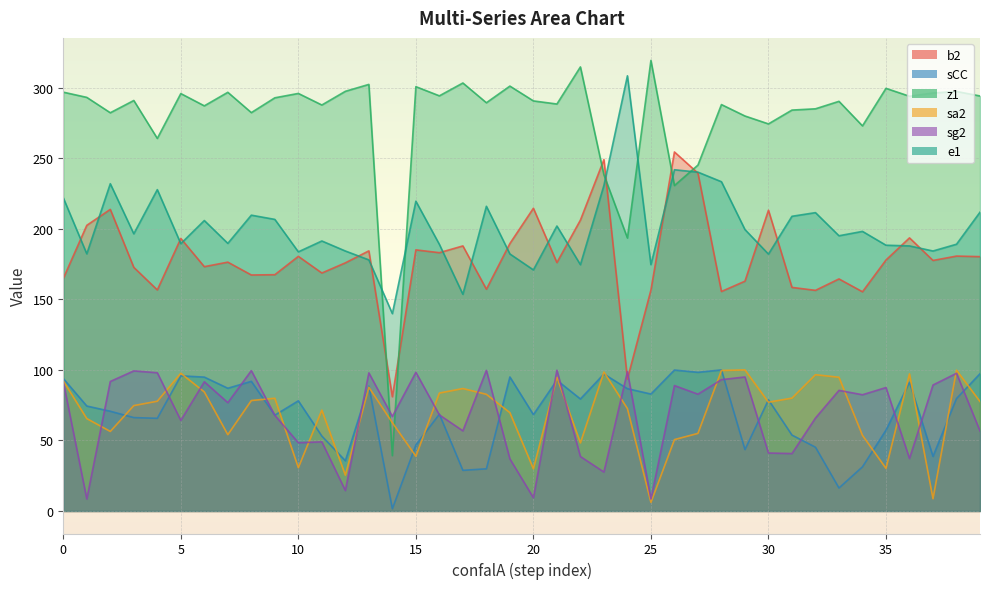

Reading right to left, transcribe all the data shown in this chart.

b2: 180.3	180.7	177.6	193.6	177.9	155.4	164.5	156.4	158.5	213.2	162.9	155.6	239.5	254.5	156.6	93.6	249.1	206.2	176.1	214.6	189.6	157.2	187.9	183.1	185.1	81.0	184.4	175.9	168.7	180.5	167.5	167.3	176.4	173.2	193.2	156.7	172.7	213.8	202.5	164.8
sCC: 97.3	79.7	38.7	91.2	57.3	31.3	16.3	45.2	53.8	78.8	43.5	100.0	98.3	99.9	82.9	86.7	97.1	79.4	92.7	68.3	95.0	29.9	28.8	68.6	46.8	1.6	88.5	35.6	53.1	78.1	67.9	91.9	87.0	94.9	95.8	65.7	66.2	70.7	74.4	93.9
z1: 294.2	297.4	296.3	294.0	299.6	273.0	290.4	285.1	284.2	274.4	280.0	288.1	245.2	230.7	319.4	193.5	238.3	314.8	288.5	290.7	301.2	289.4	303.4	294.3	300.8	39.2	302.4	297.5	287.8	296.0	292.9	282.4	296.8	287.2	295.9	264.1	291.0	282.3	293.2	296.9
sa2: 77.6	99.8	8.7	97.2	30.2	53.6	94.8	96.6	80.0	77.1	100.0	99.6	55.0	50.6	6.1	72.6	98.5	48.3	94.7	29.9	69.7	82.7	86.8	83.6	38.8	62.6	87.7	25.4	71.5	30.7	79.9	78.3	54.1	84.4	97.6	77.8	74.7	56.4	65.5	92.2
sg2: 56.7	97.6	89.3	37.2	87.5	82.4	85.5	65.9	40.7	41.1	95.0	93.1	82.8	88.9	8.5	98.8	27.6	38.6	99.8	9.4	36.9	99.7	56.8	68.1	98.3	67.0	97.9	14.5	49.0	48.4	67.8	99.5	76.8	91.6	64.2	98.0	99.3	91.8	8.5	91.7
e1: 211.8	189.1	184.3	187.9	188.4	198.2	195.1	211.5	208.9	182.1	199.5	233.4	240.2	241.9	174.6	308.5	230.8	174.6	202.0	170.9	182.2	216.0	153.6	189.0	219.6	139.9	178.0	184.3	191.4	183.7	206.7	209.7	189.7	205.9	189.5	227.8	196.5	232.0	182.3	222.0